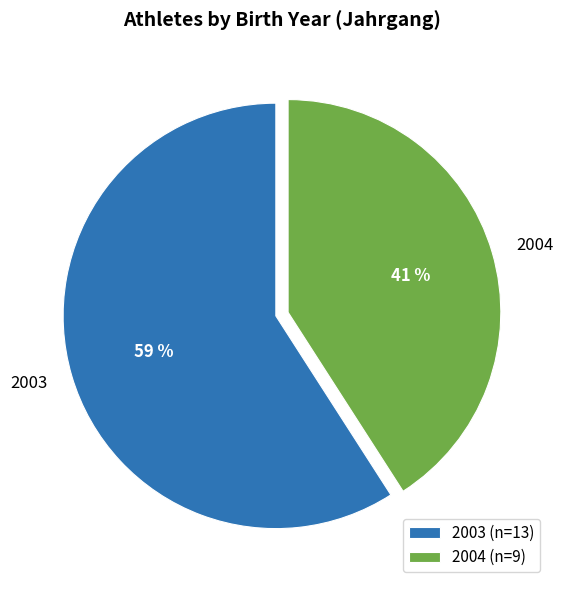

To the nearest percent, what is the difference between the 2004 and 2003 slice percentages?

18%